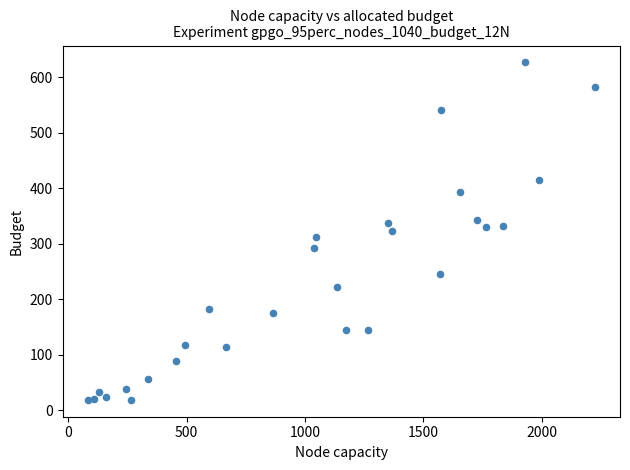

What is the range of X values (max minus min)?

2142.0